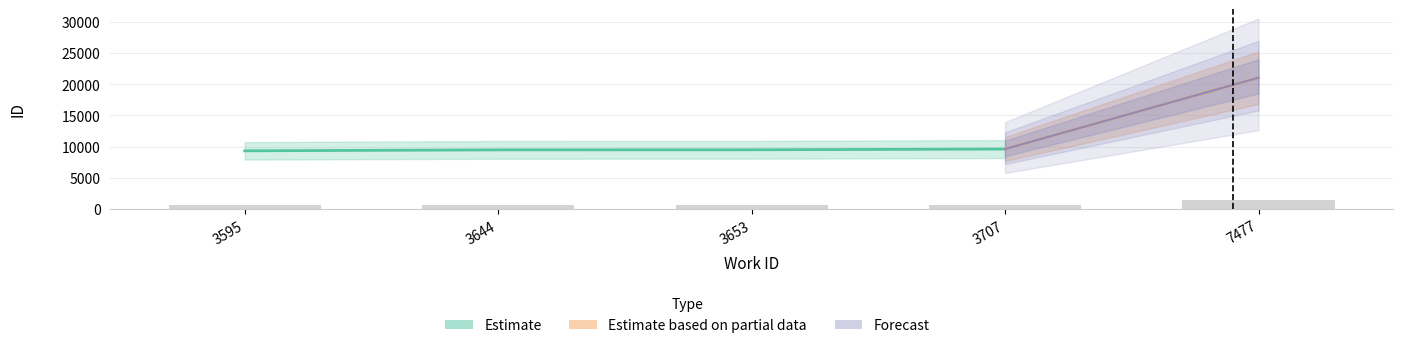

Where does the Estimate series first go above 9481?

3707